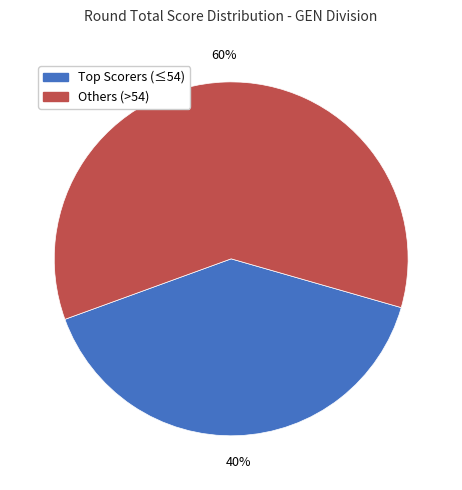

Is there a majority slice in this chart?

Yes